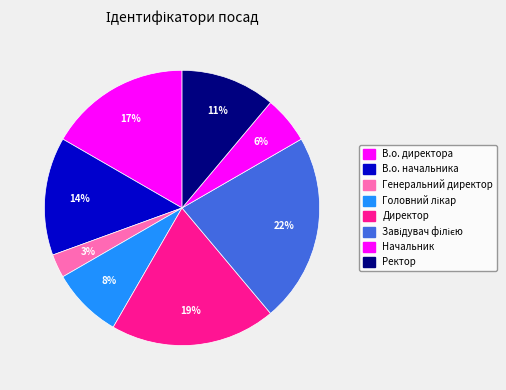

How many segments does this pie chart have?

8